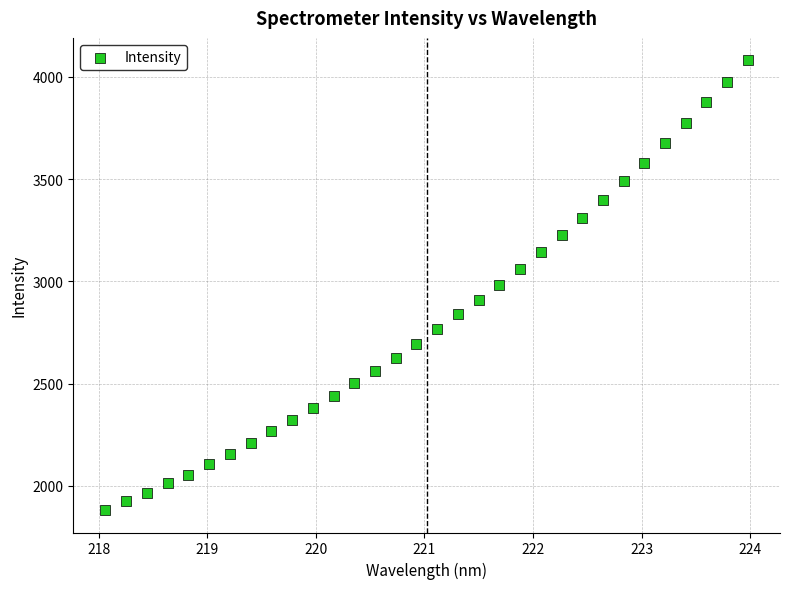

What is the range of X values (max minus min)?

5.9